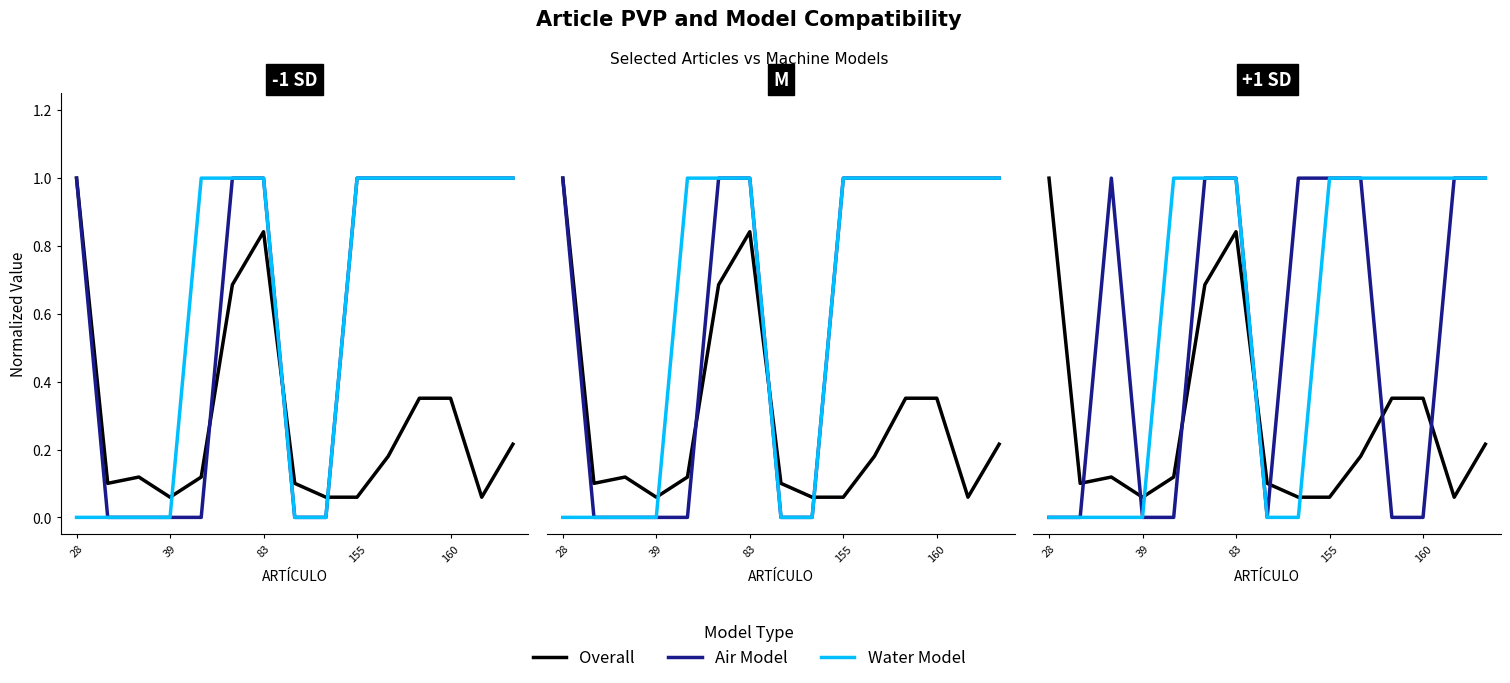

What is the difference between the highest and lowest values at 83?

0.2